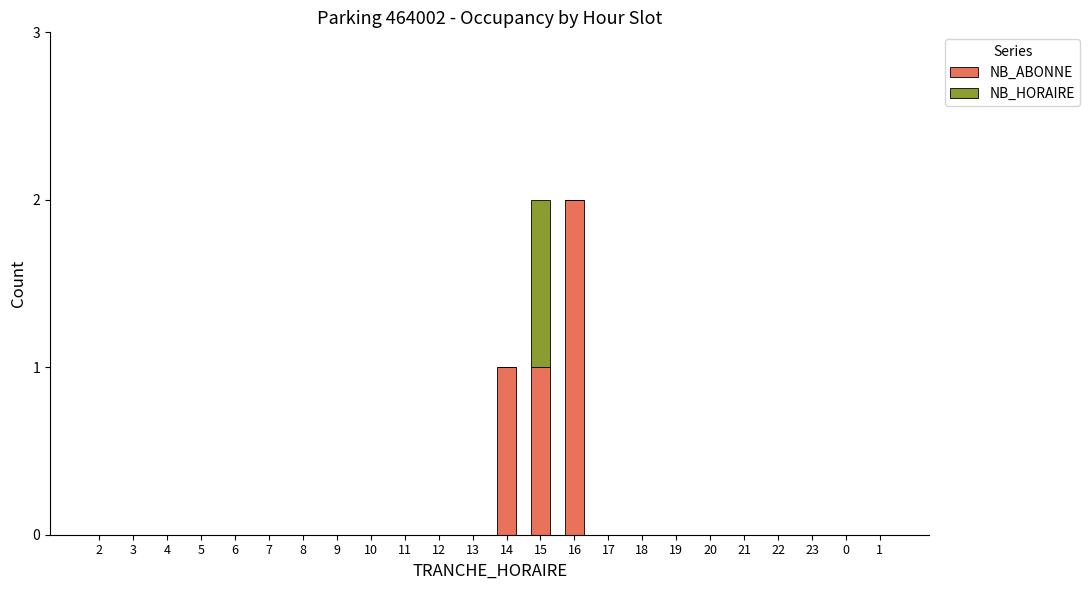

Is it true that NB_ABONNE equals 2 at 16?

True